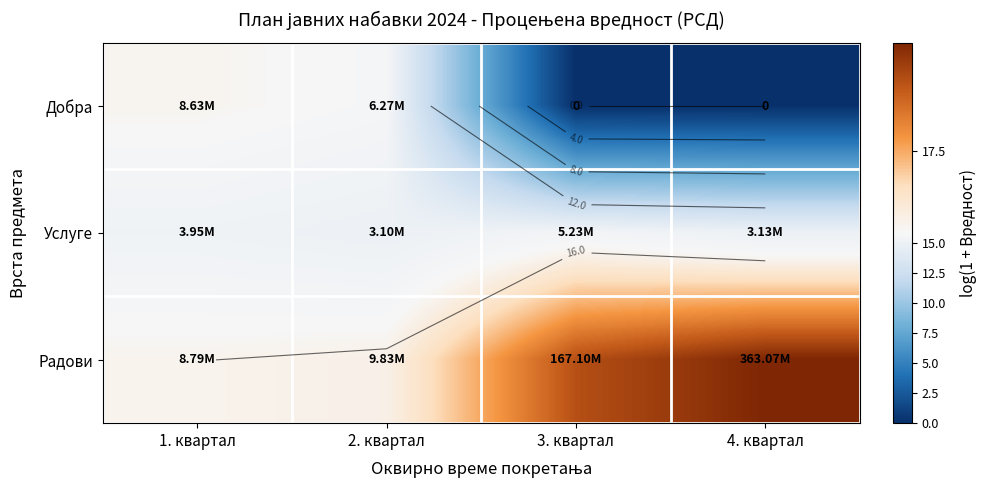

What is the average value of the Услуге series?

15.1